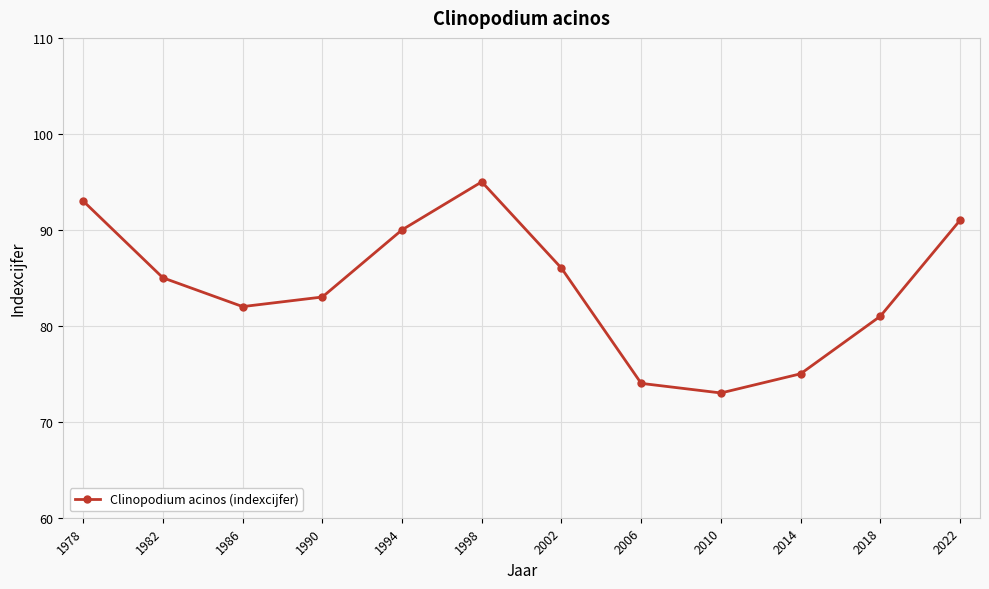

Between 1990 and 2006, which is larger?

1990